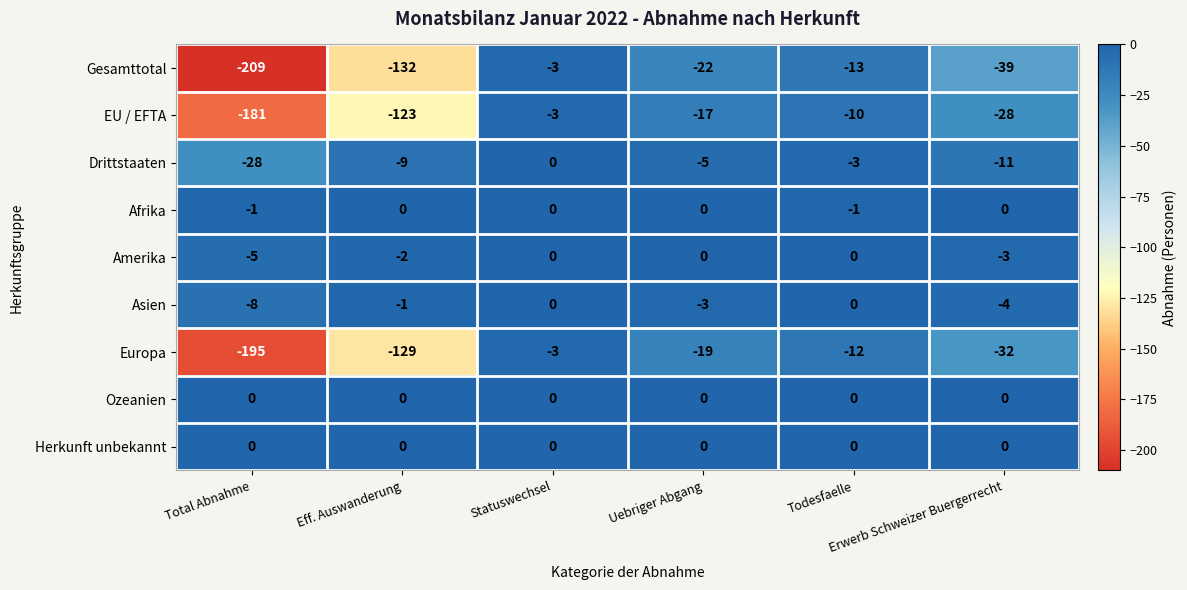

What is the total value across all series at Todesfaelle?

-39